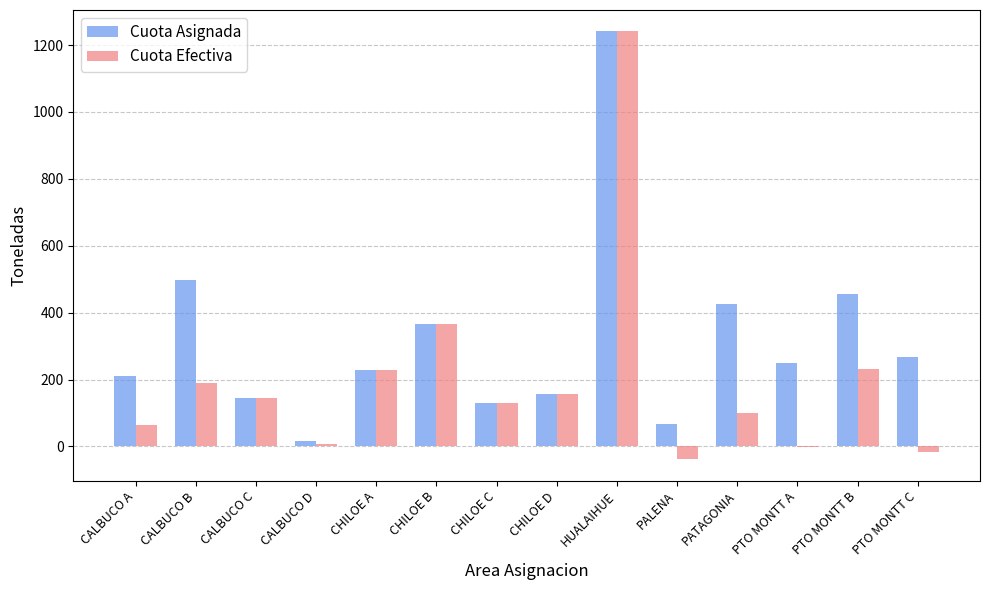

What is the sum of the Cuota Asignada values at PTO MONTT B and CALBUCO C?

600.3